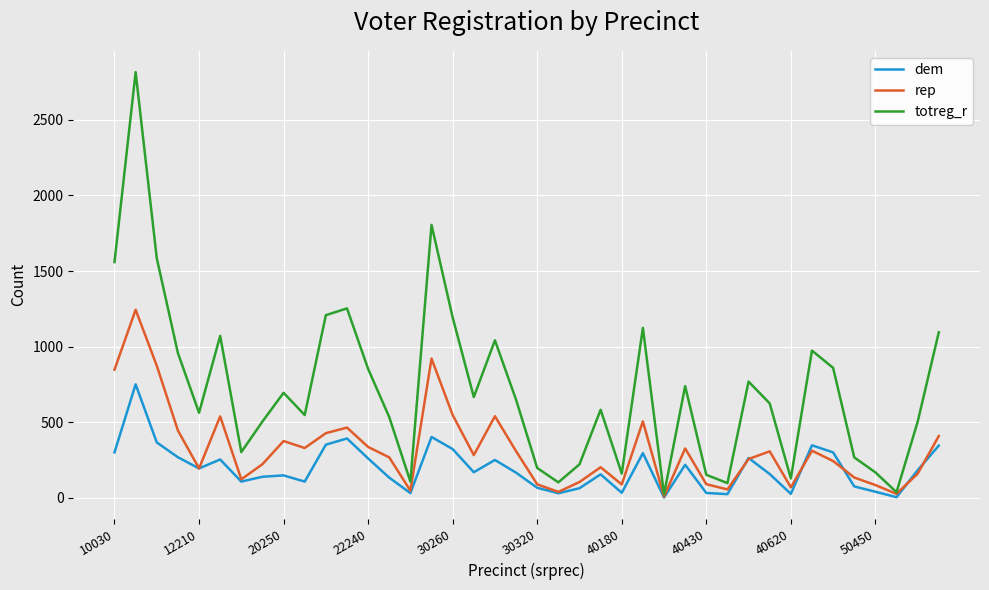

Which series has the largest total across all categories?

totreg_r